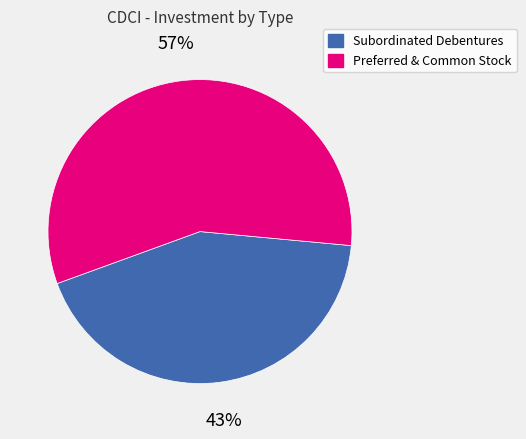

To the nearest percent, what is the average slice percentage?

50%